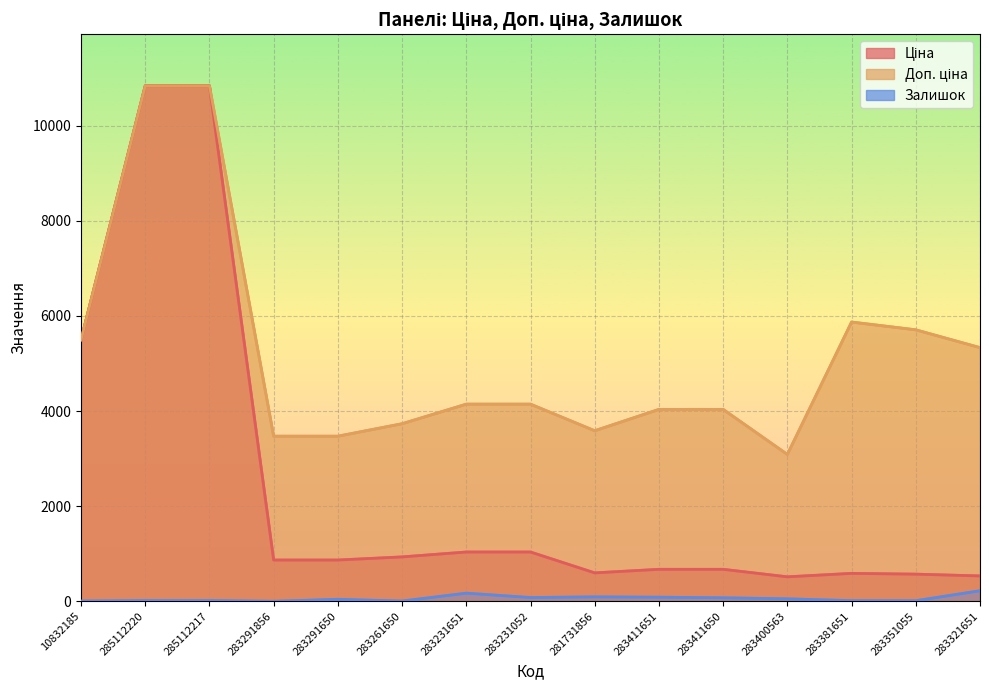

Which series has the largest range (max minus min)?

Ціна